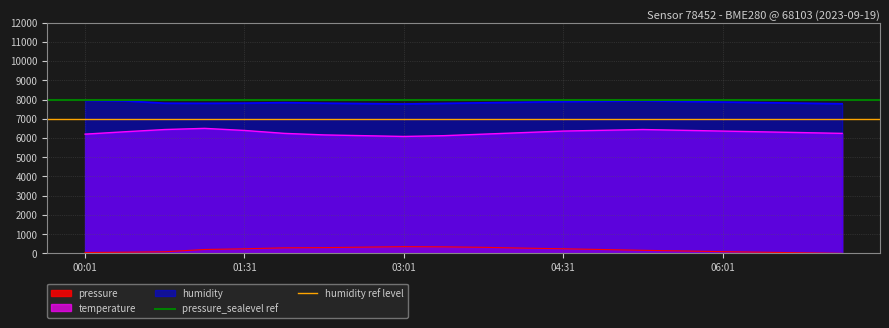

True or false: humidity and temperature cross at least once.

False